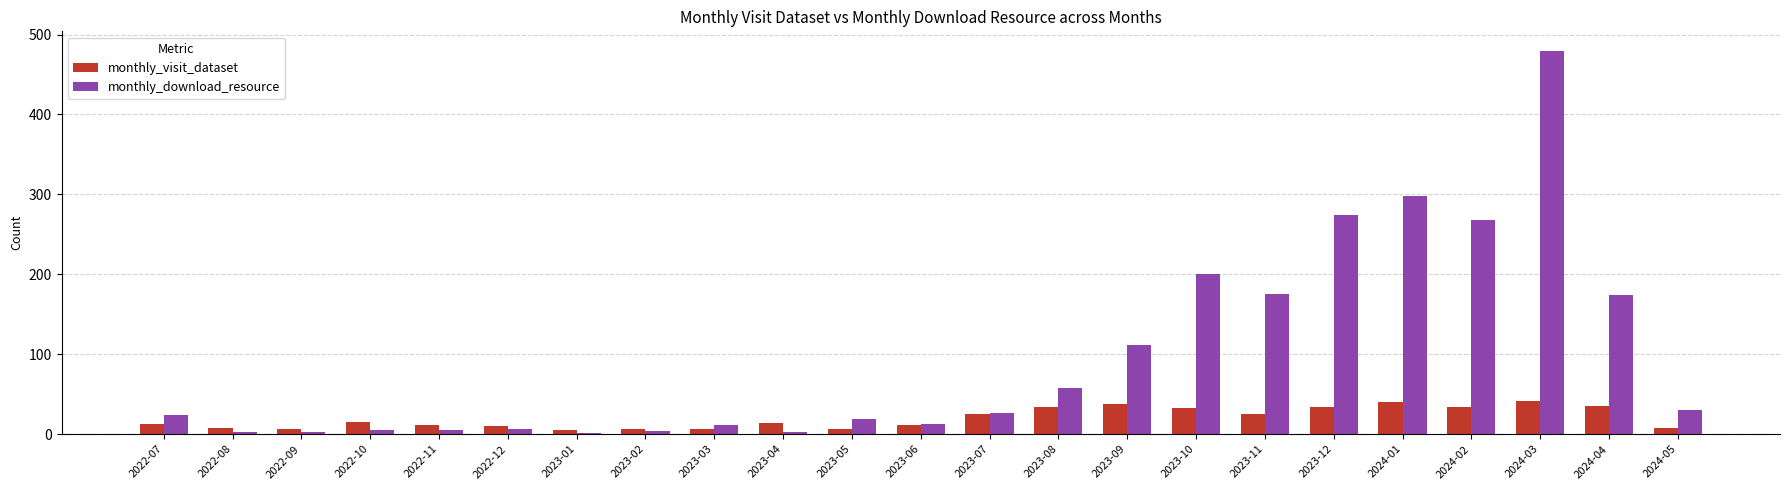

The monthly_download_resource series shows 298 at 2024-01. True or false?

True